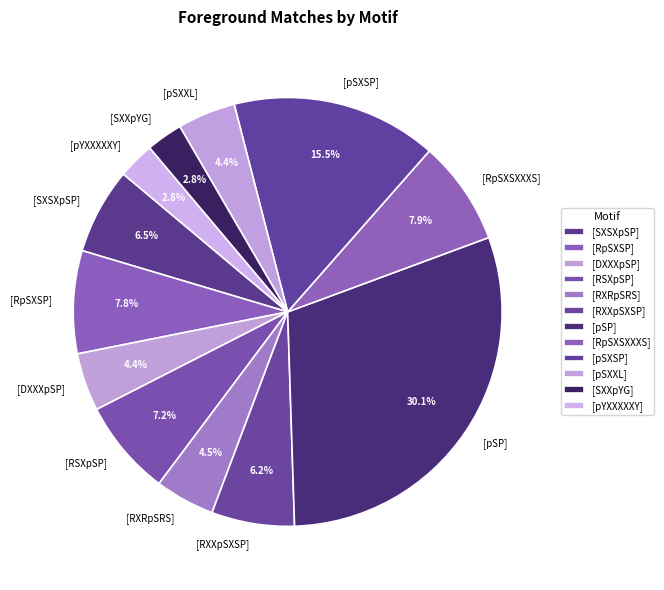

To the nearest percent, what is the combined percentage of [pYXXXXXY] and [pSXXL]?

7%